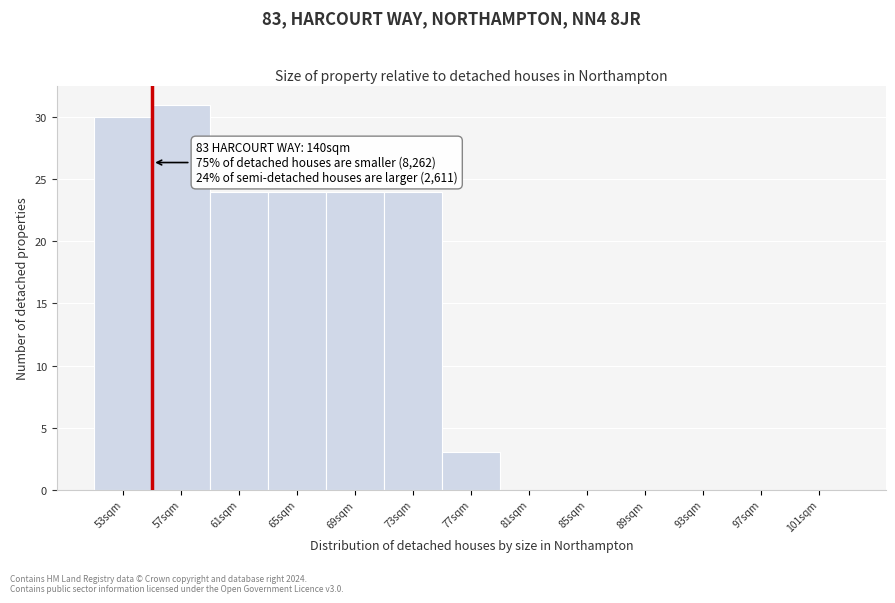

Reading left to right, what are all the values shown in this chart?

53sqm=30	57sqm=31	61sqm=24	65sqm=24	69sqm=24	73sqm=24	77sqm=3	81sqm=0	85sqm=0	89sqm=0	93sqm=0	97sqm=0	101sqm=0